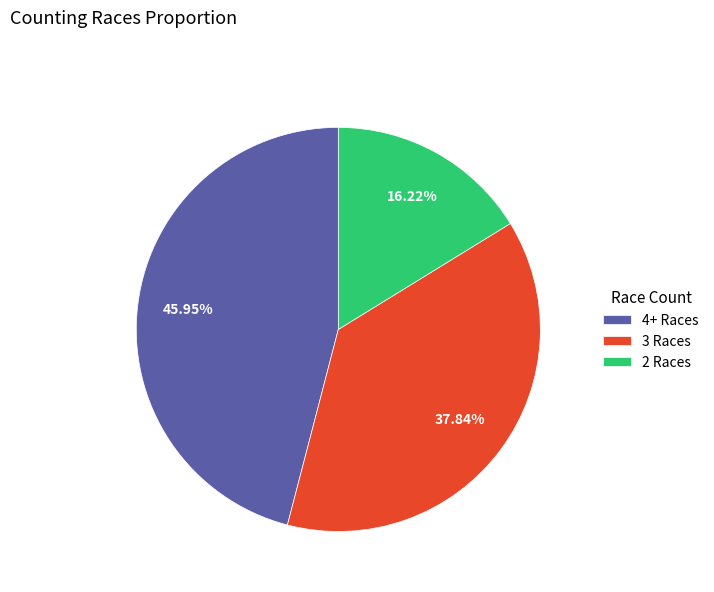

Does 4+ Races represent more than half of the total?

No